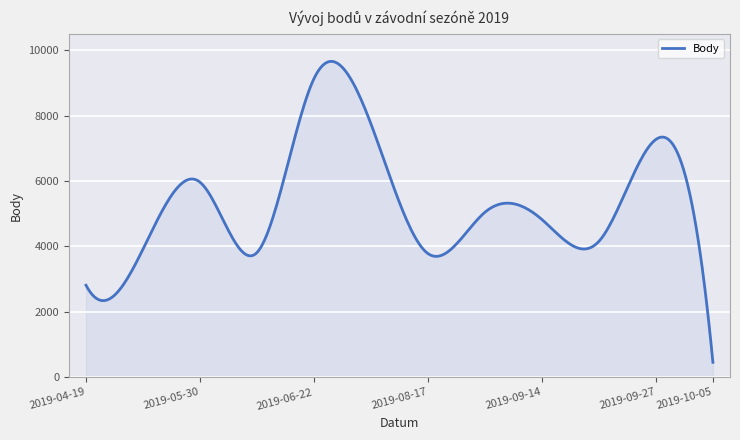

At which label does the data first exceed 4824?

2019-05-30